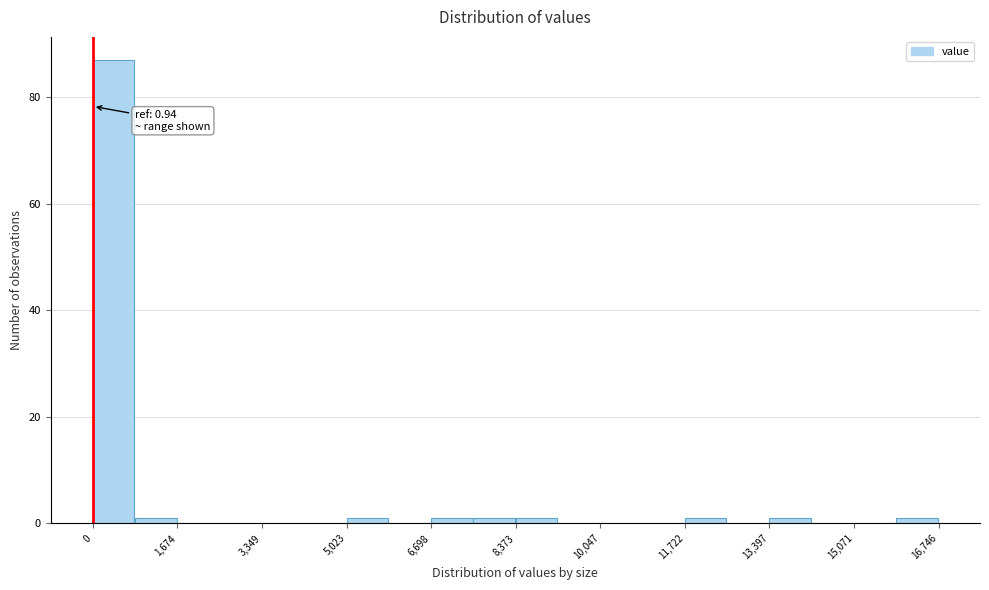

Over which range of the x-axis is the bar tallest?

0 to 800